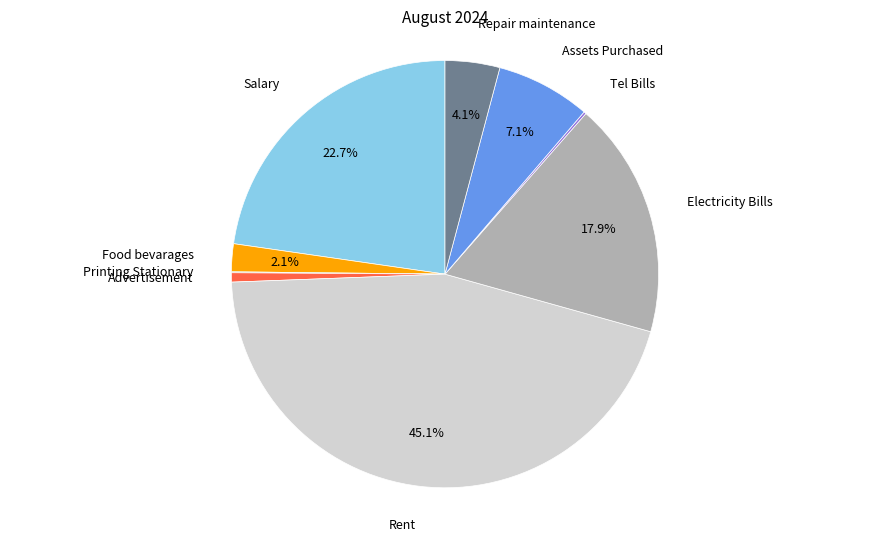

Is there a majority slice in this chart?

No